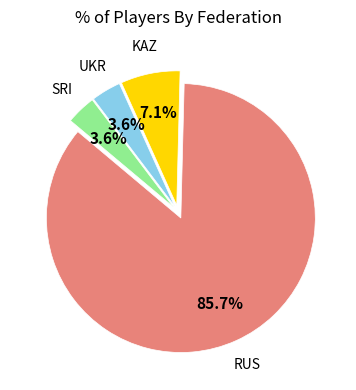

Is there a majority slice in this chart?

Yes